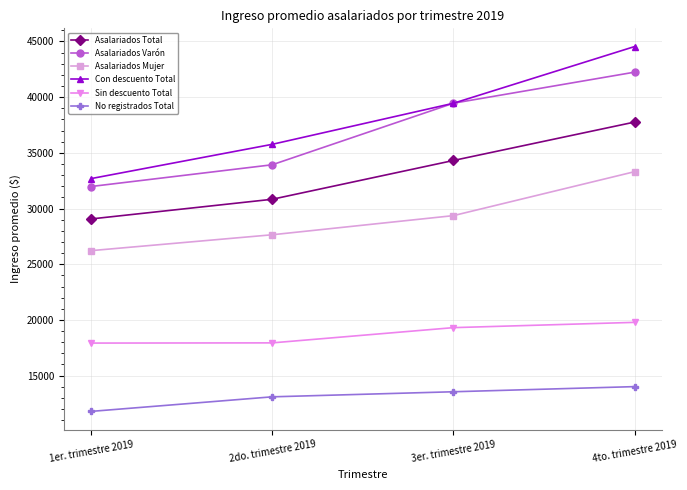

What is the highest value of the Con descuento Total series?

44543